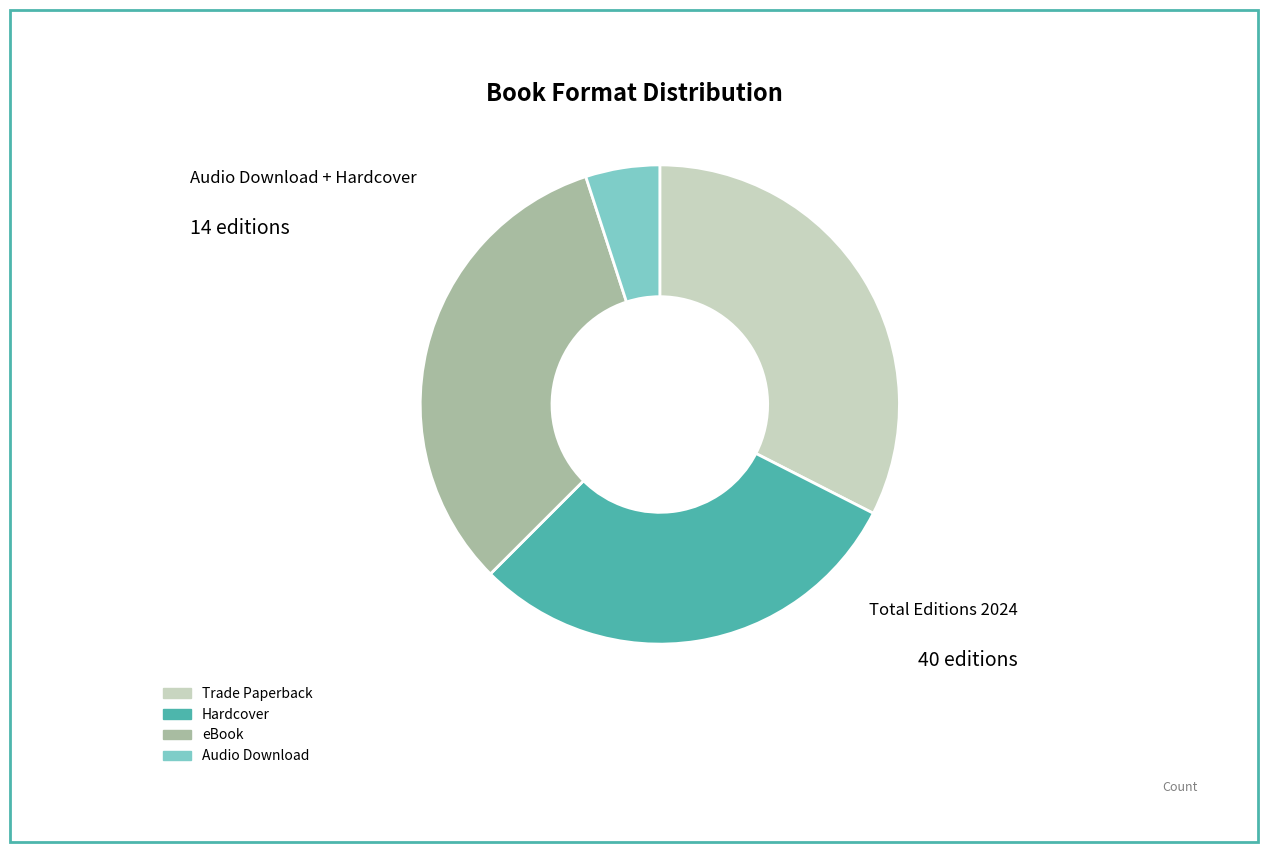

Does Trade Paperback represent more than half of the total?

No